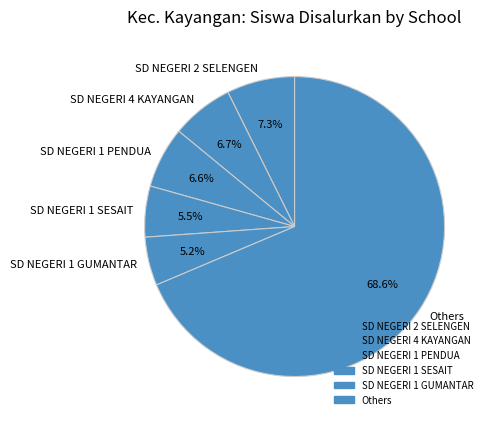

Which category has the biggest portion of the pie?

Others